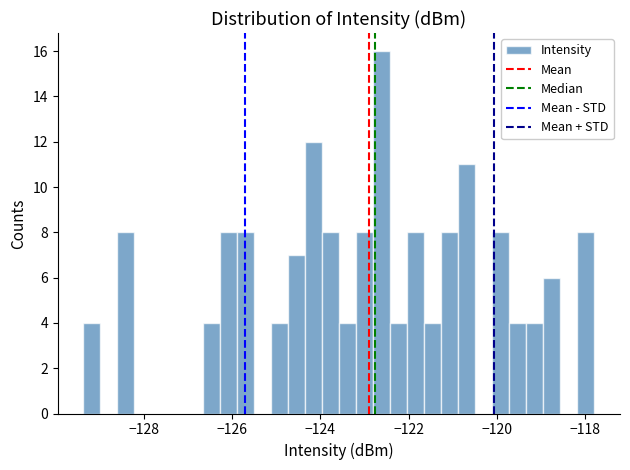

Read against the x-axis, roughly where is the centre of the tallest bar?

-122.6